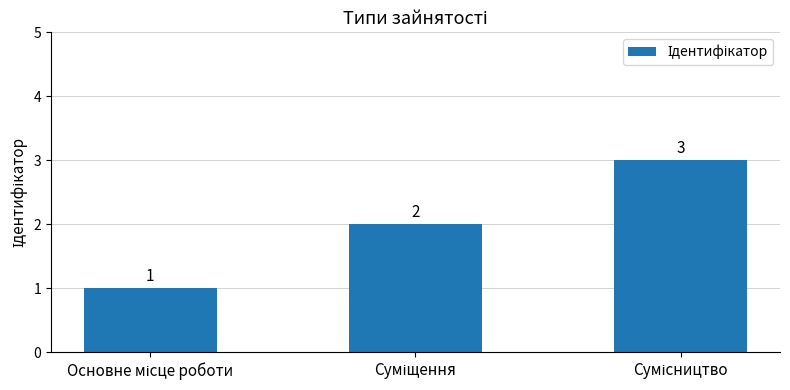

What is the average value?

2